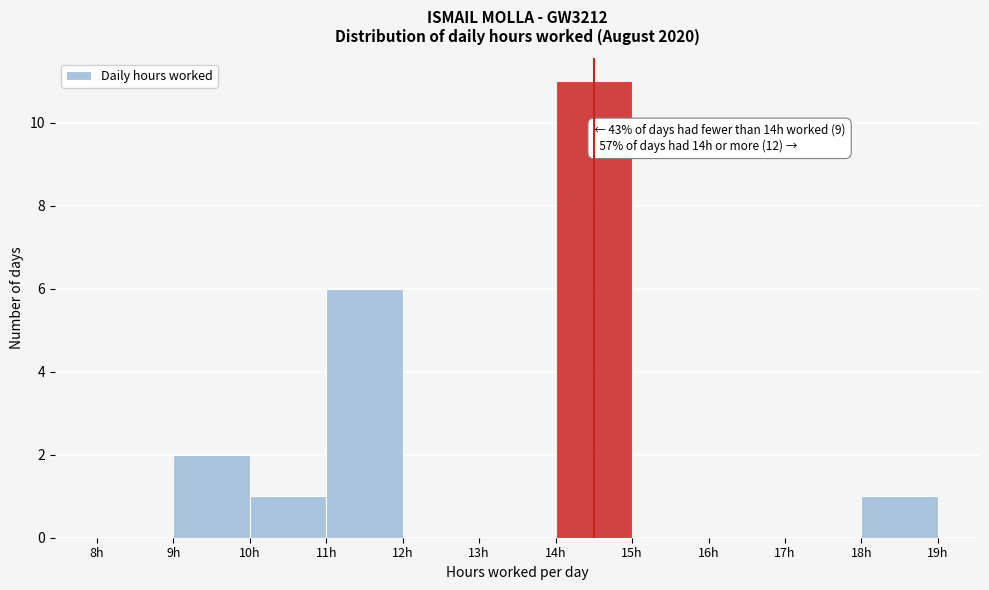

Over which range of the x-axis is the bar tallest?

14 to 15